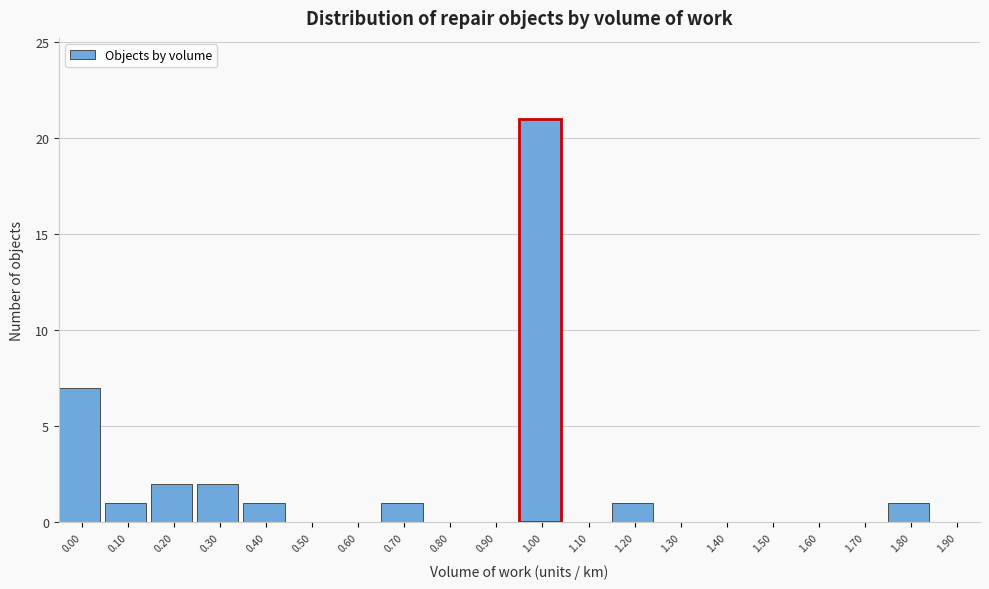

Reading left to right, list all the values displayed in this chart.

0.00=7	0.10=1	0.20=2	0.30=2	0.40=1	0.50=0	0.60=0	0.70=1	0.80=0	0.90=0	1.00=21	1.10=0	1.20=1	1.30=0	1.40=0	1.50=0	1.60=0	1.70=0	1.80=1	1.90=0